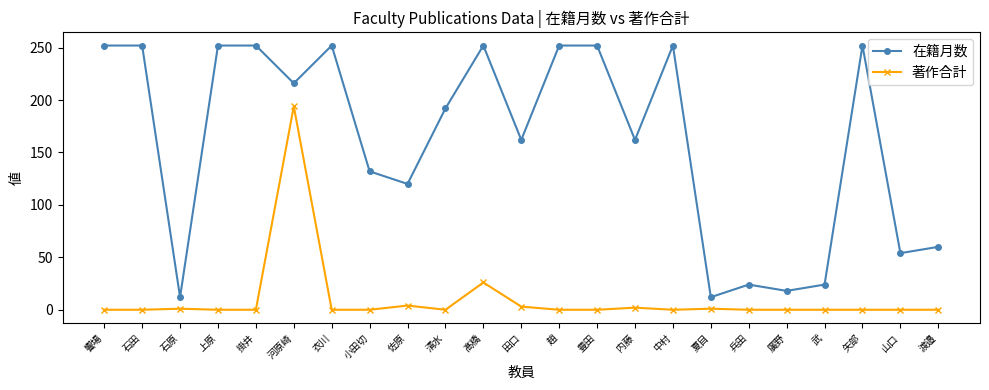

What is the total value across all series at 趙?

252